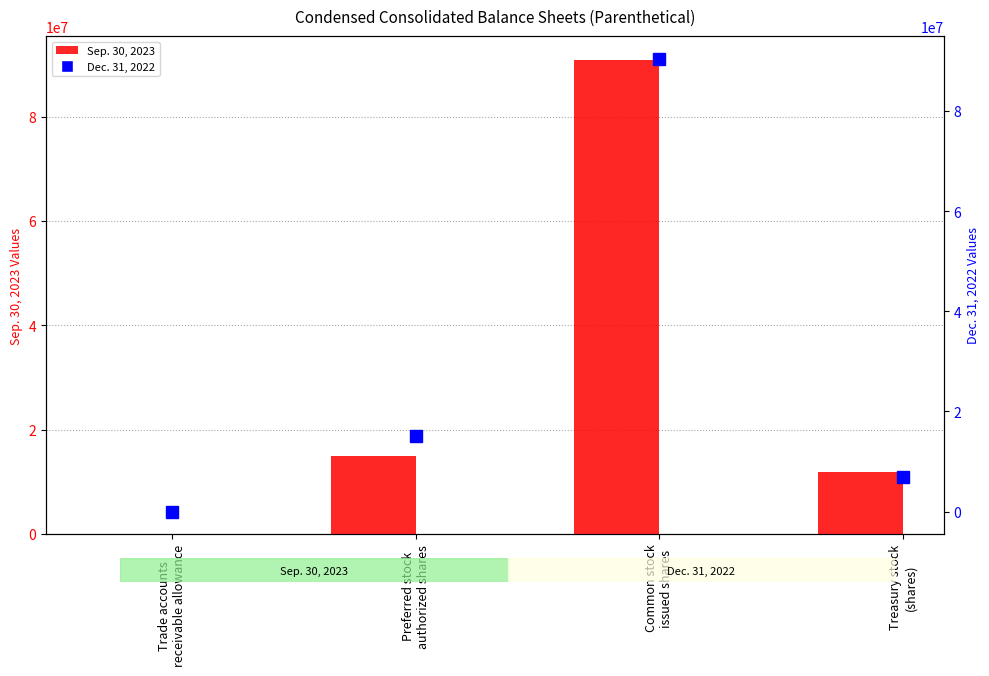

What is the total value across all series at Common stock
issued shares?

181412000